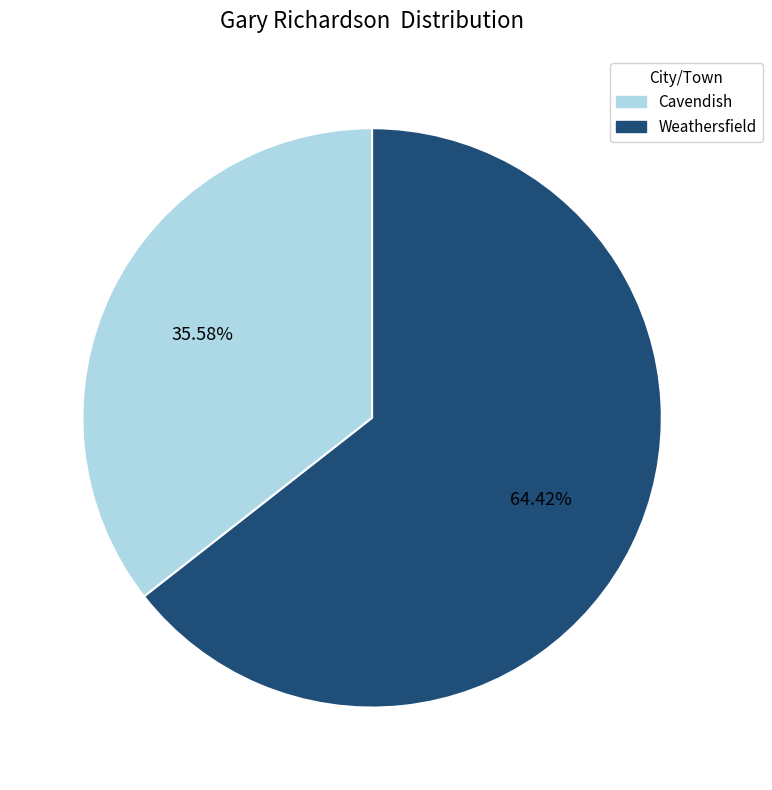

What percentage do Weathersfield and Cavendish together represent?

100.0%